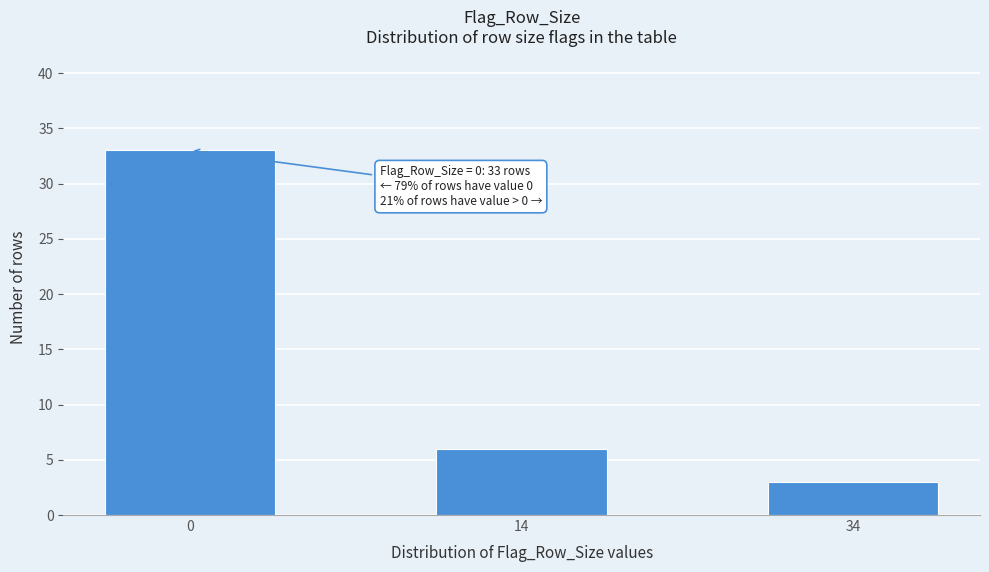

Reading left to right, transcribe all the data shown in this chart.

0=33	14=6	34=3